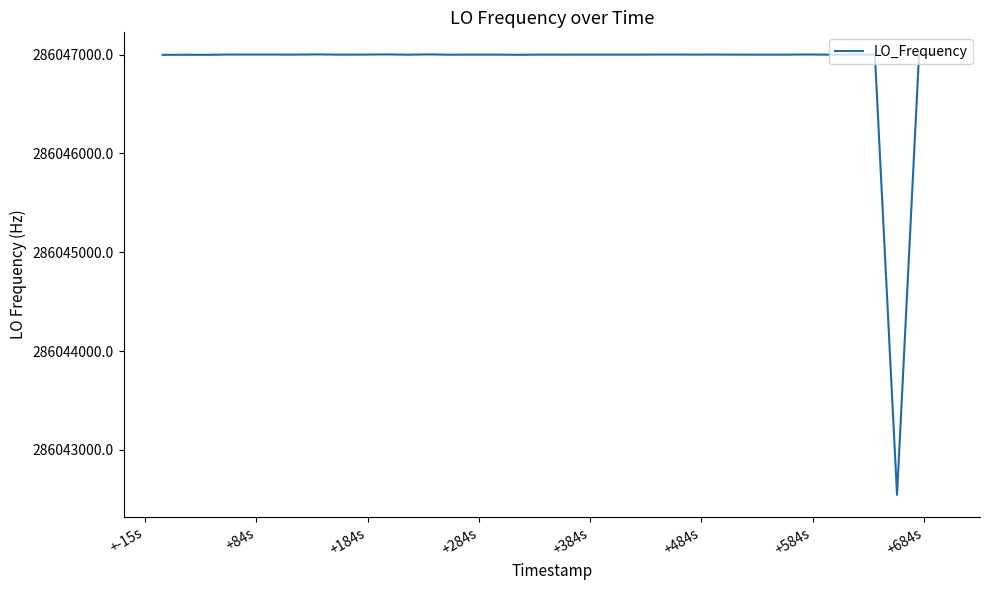

What is the difference between the maximum and second lowest values?

4.8